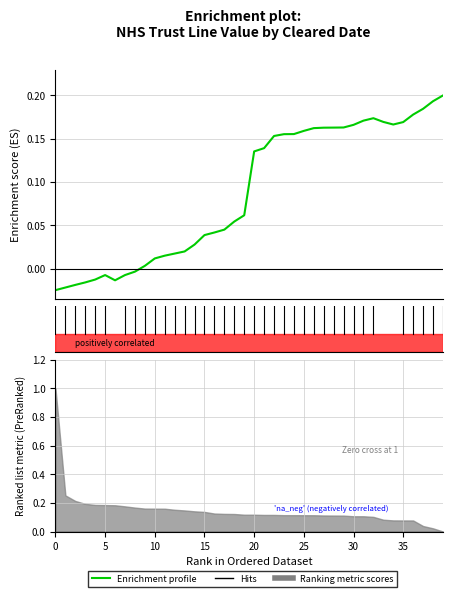

Reading right to left, extract all data points from this chart.

0.2	0.2	0.2	0.2	0.2	0.2	0.2	0.2	0.2	0.2	0.2	0.2	0.2	0.2	0.2	0.2	0.2	0.2	0.1	0.1	0.1	0.1	0.0	0.0	0.0	0.0	0.0	0.0	0.0	0.0	0.0	-0.0	-0.0	-0.0	-0.0	-0.0	-0.0	-0.0	-0.0	-0.0